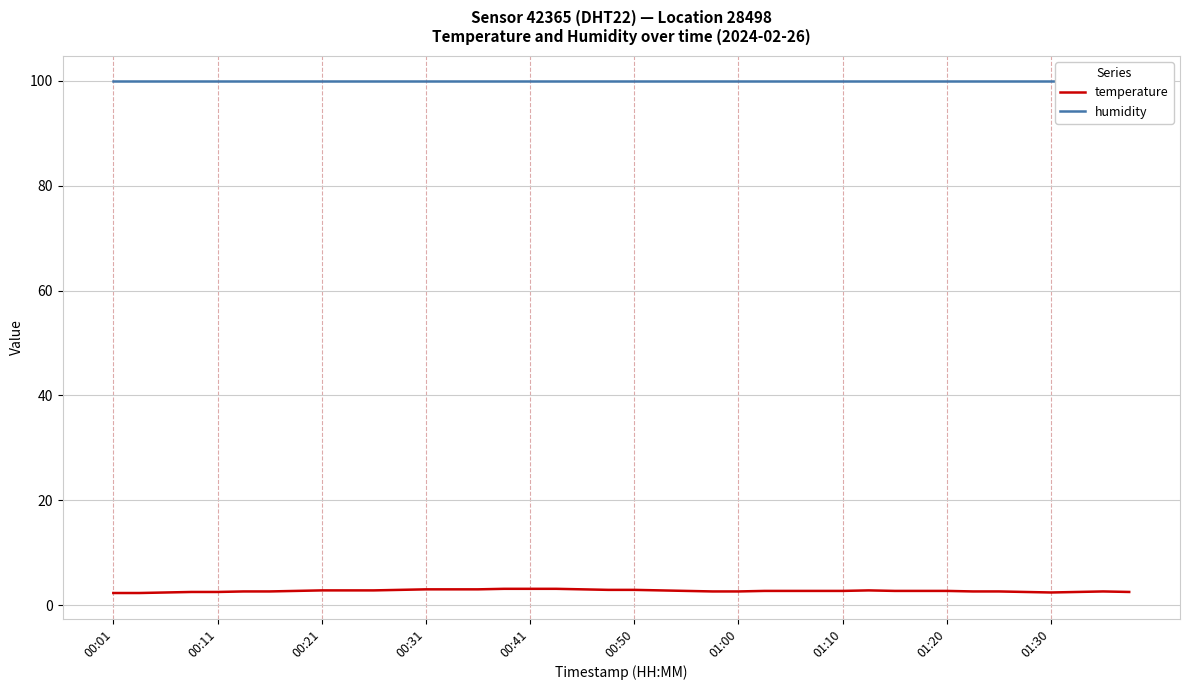

What is the highest value of the temperature series?

3.1